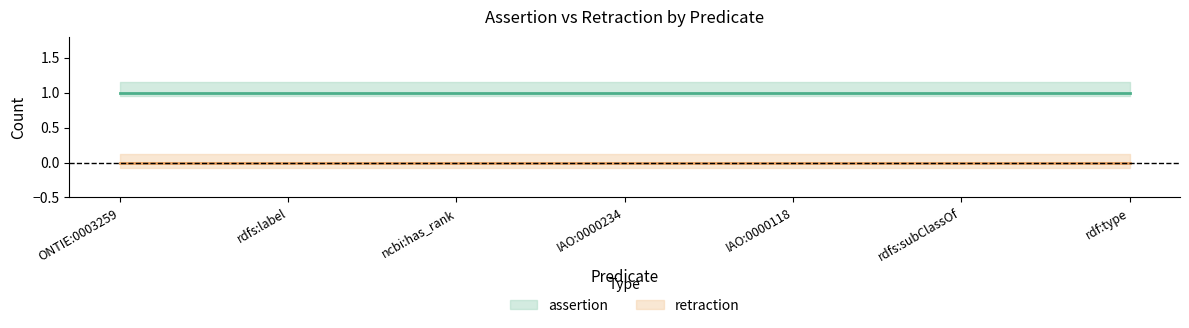

Is it true that assertion equals 1 at ONTIE:0003259?

False